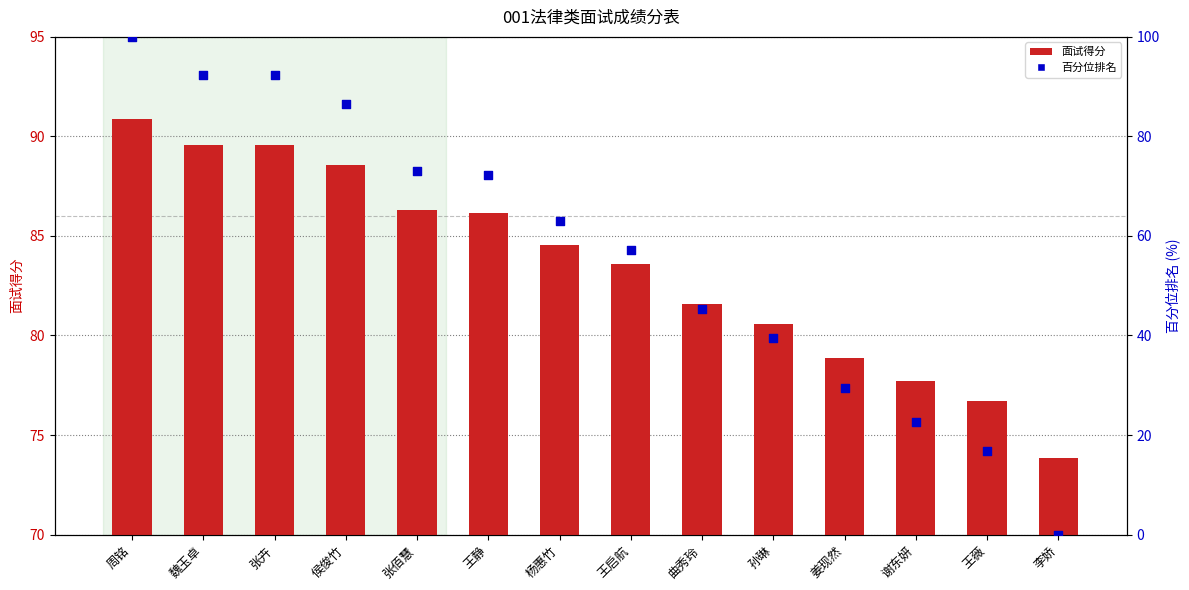

At which category is the sum across all series the highest?

周铭